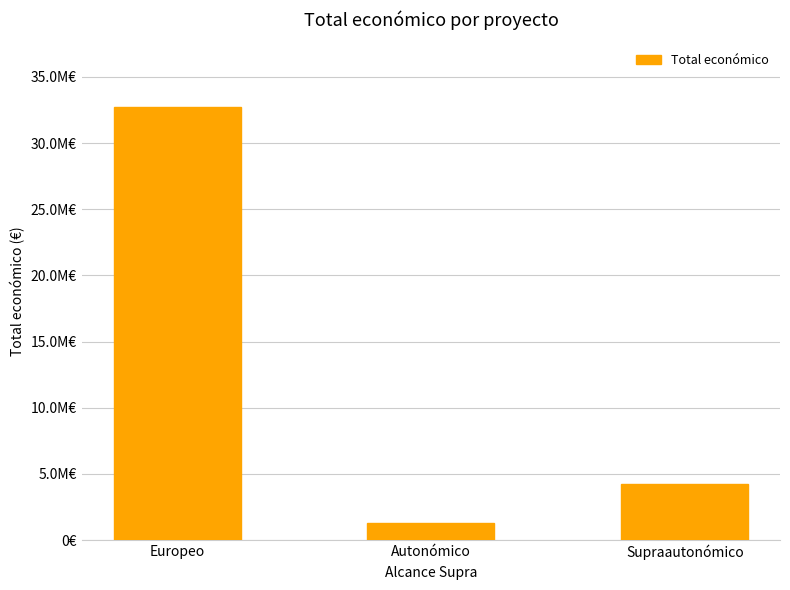

Are the bars horizontal?

No